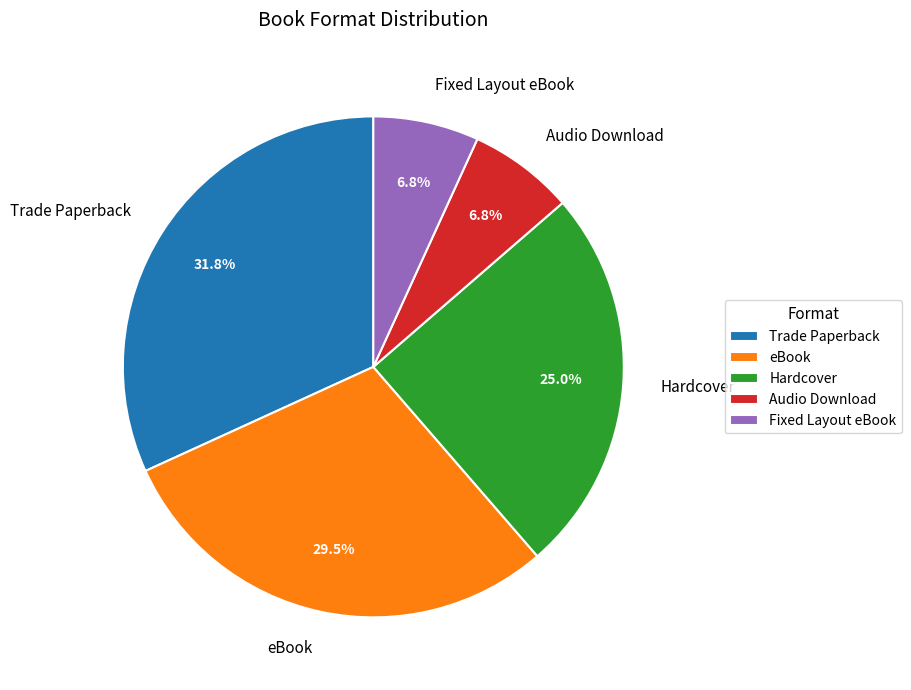

Which has a higher value, Hardcover or Audio Download?

Hardcover